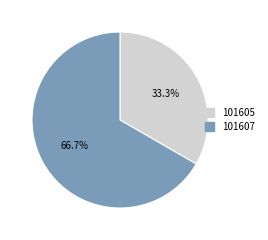

Combined, what portion of the pie is 101607 and 101605?

100.0%